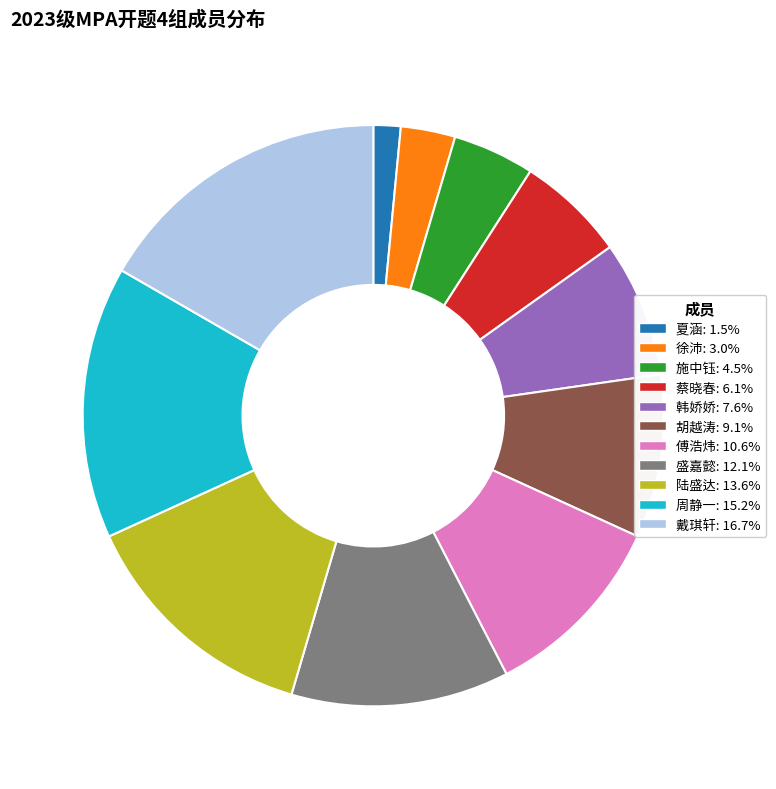

Is it true that 蔡晓春 is 16% of the pie?

False